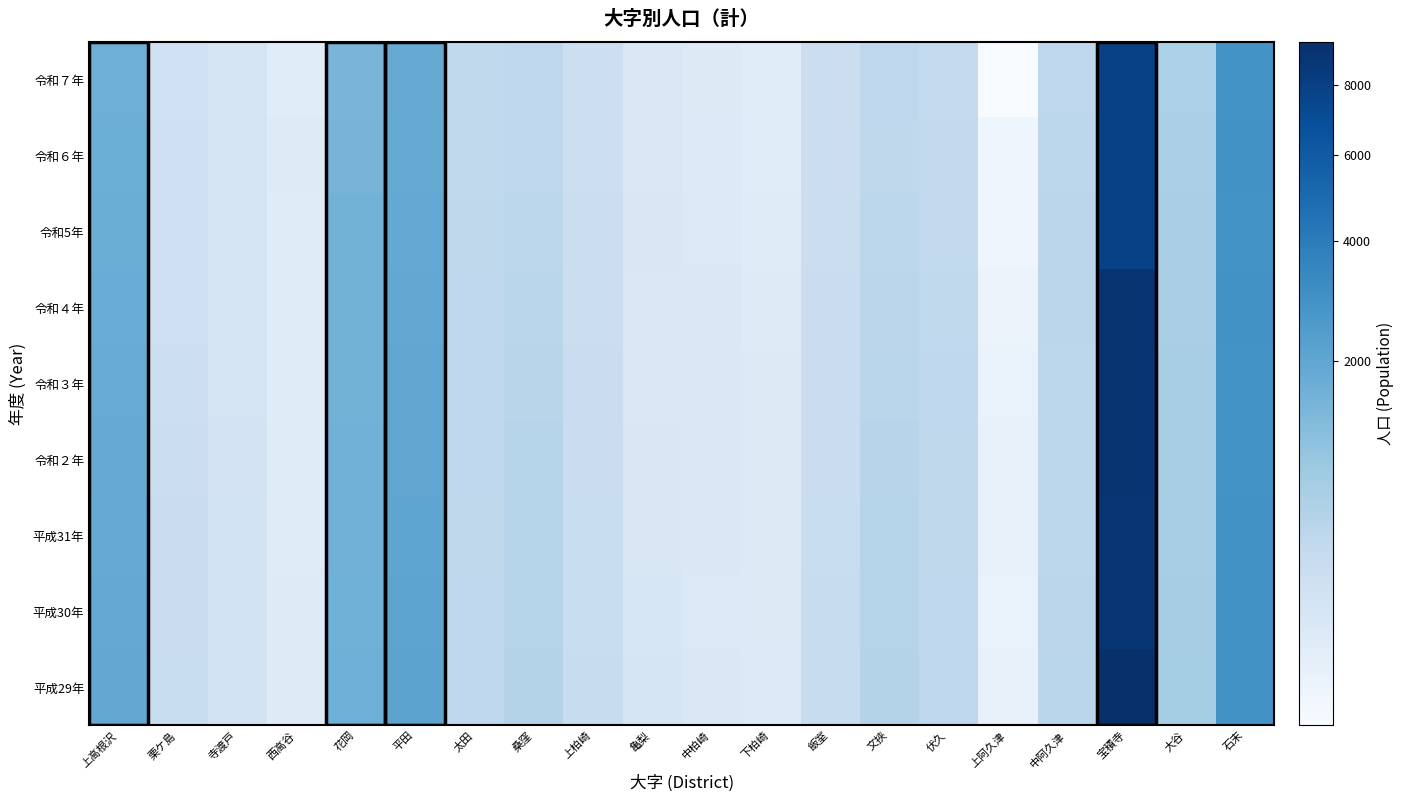

What is the maximum value shown in the chart?

9396